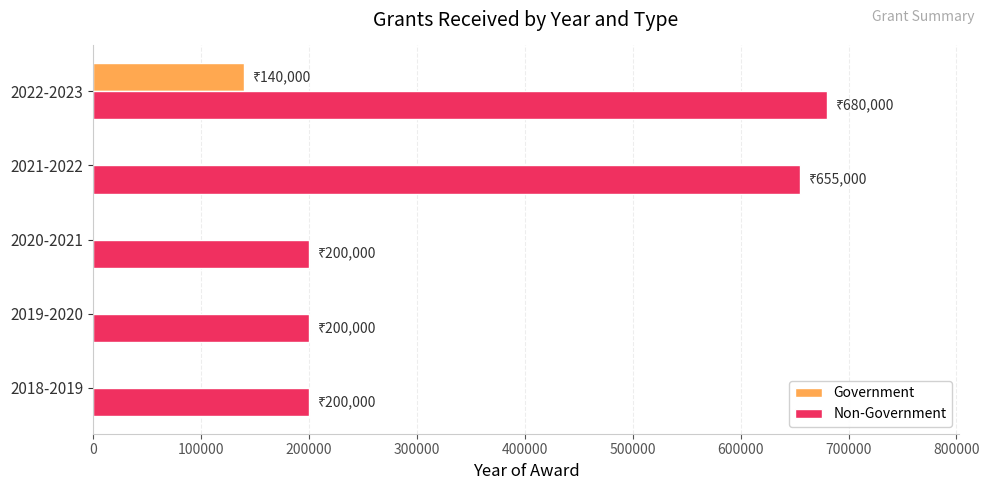

Between 2018-2019 and 2021-2022, which series saw the biggest shift?

Non-Government